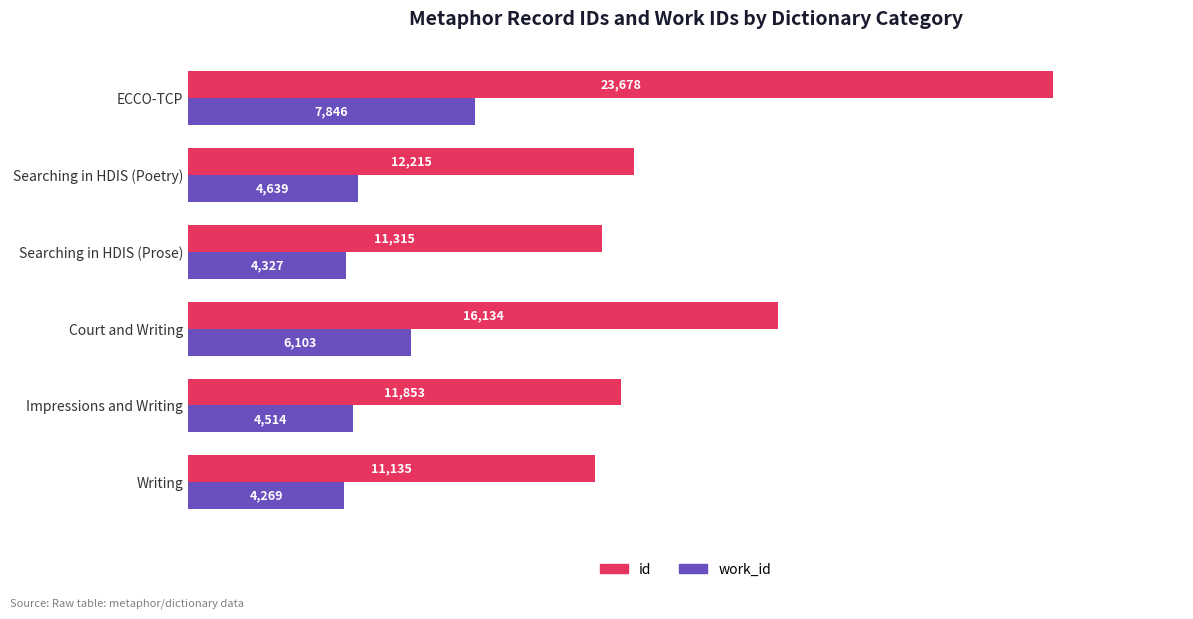

Which category has the highest value across all series?

ECCO-TCP